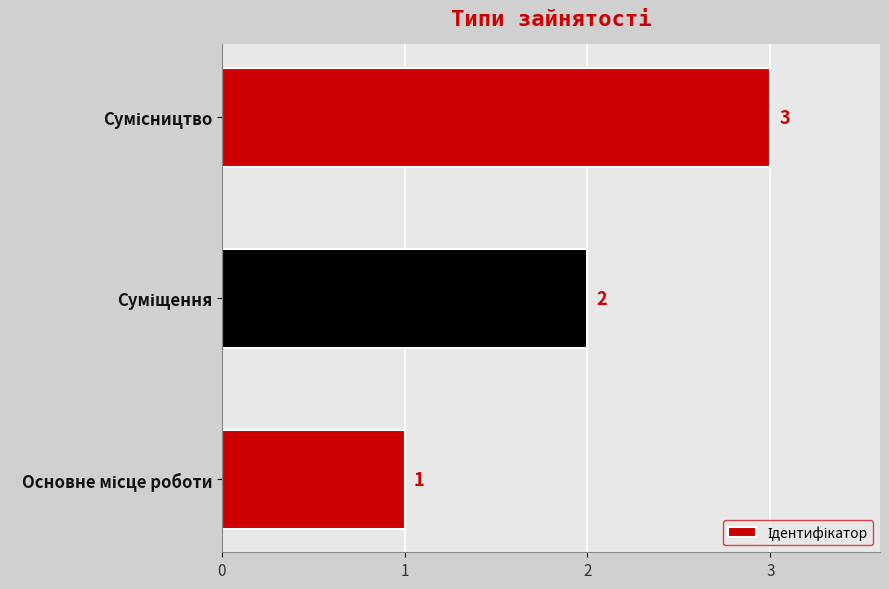

What is the sum of all values?

6